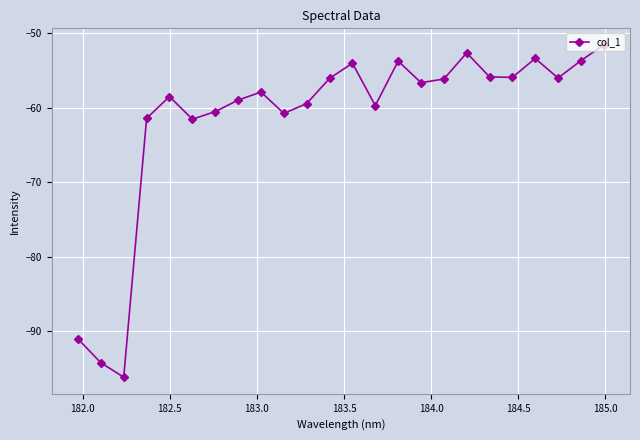

How many series are shown in this chart?

1